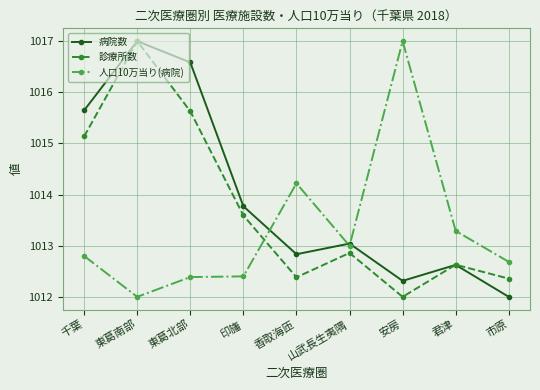

List the series in order of their overall mean, lowest first.

人口10万当り(病院), 診療所数, 病院数